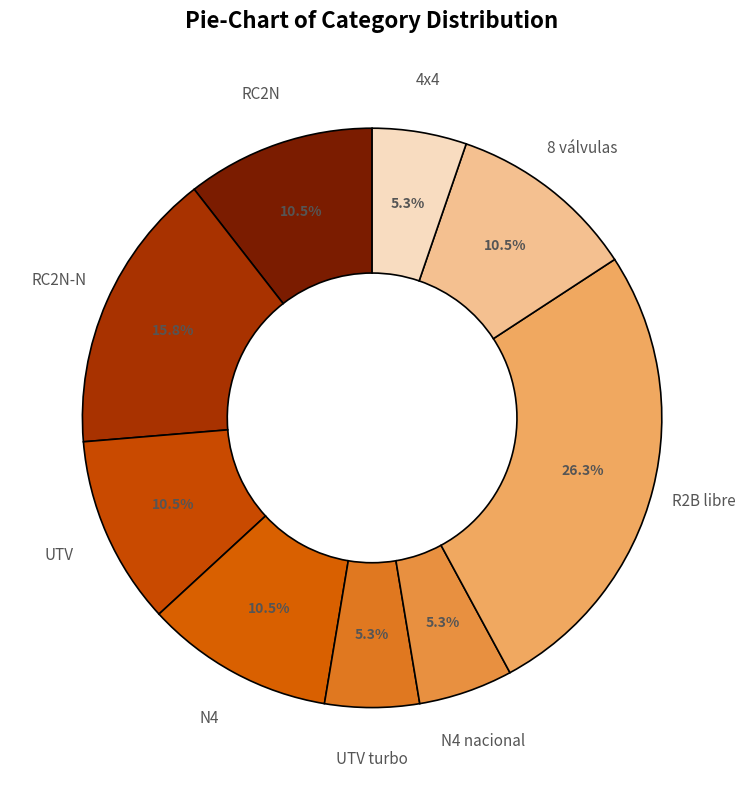

What portion of the pie excludes 4x4?

94.7%